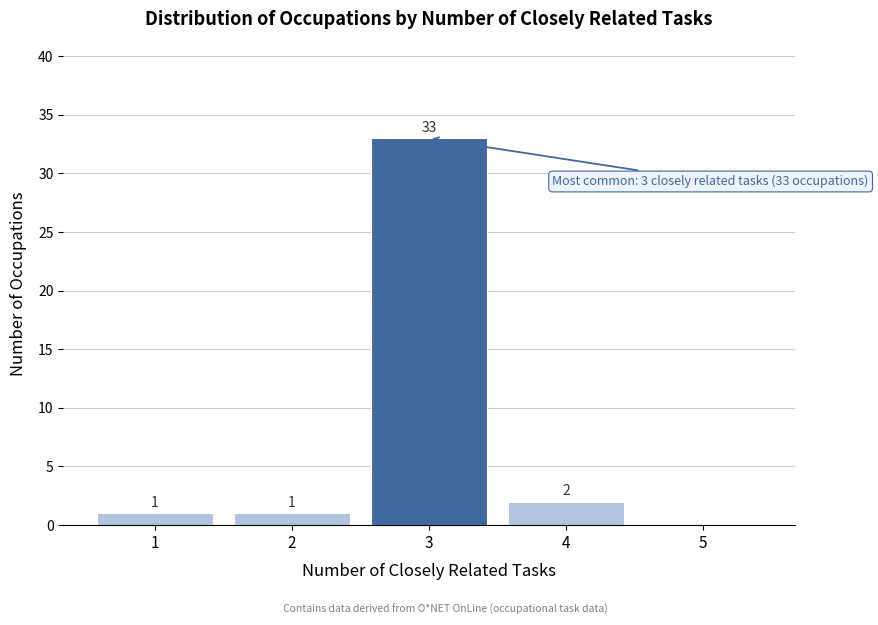

Reading left to right, what are all the values shown in this chart?

1=1	2=1	3=33	4=2	5=0